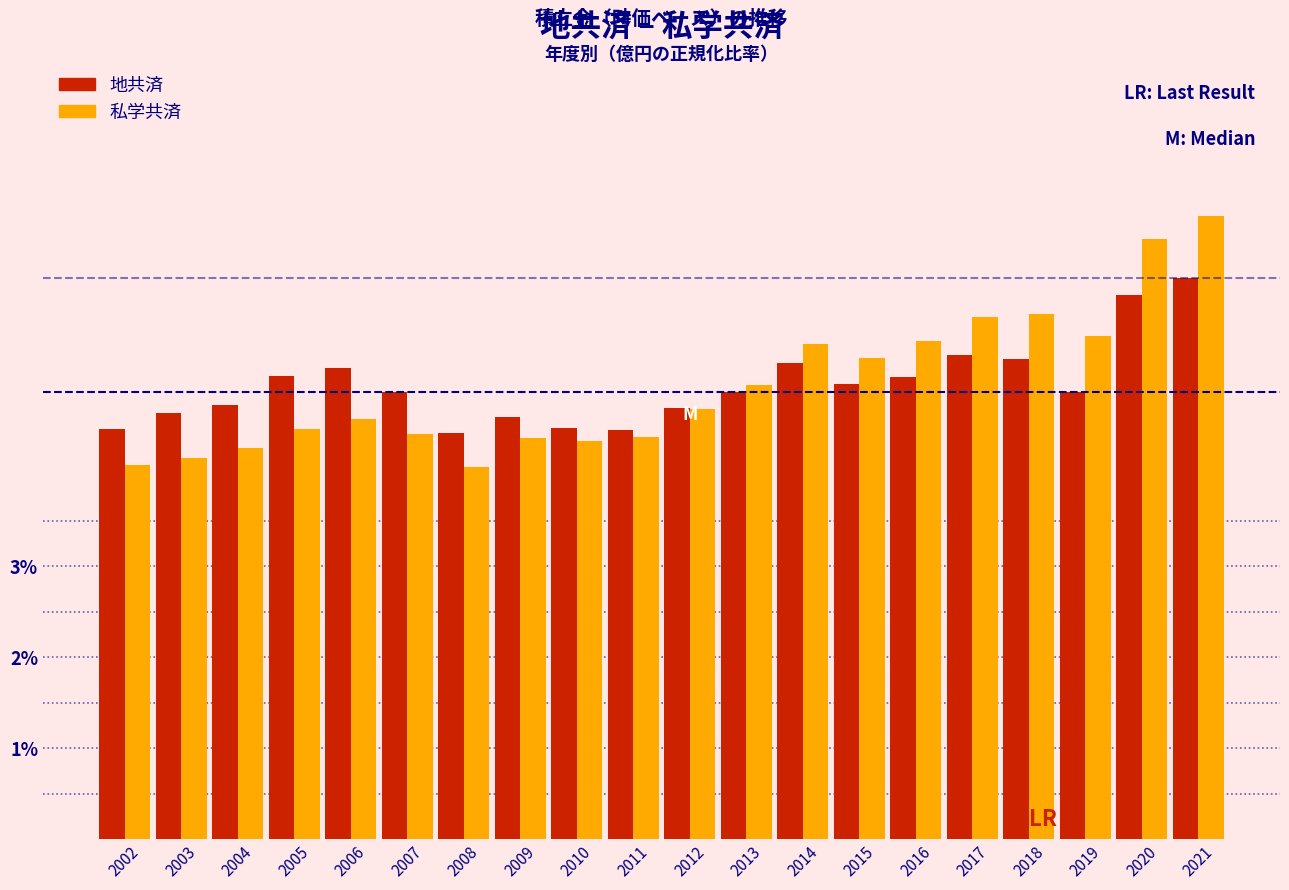

What is the difference between the second highest and second lowest values in the 私学共済 series?

2.5